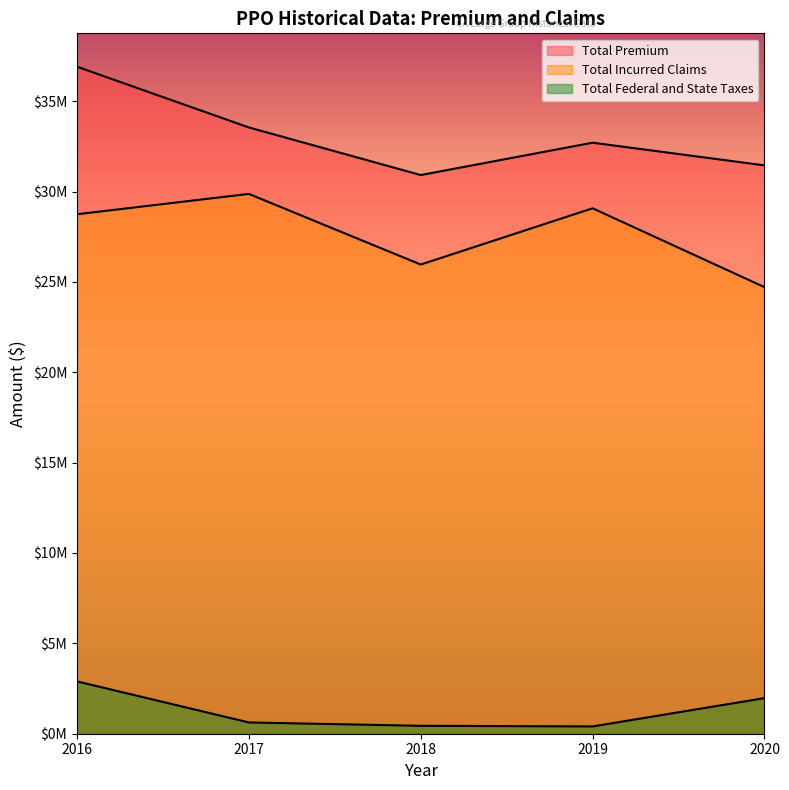

True or false: Total Incurred Claims and Total Federal and State Taxes cross at least once.

False